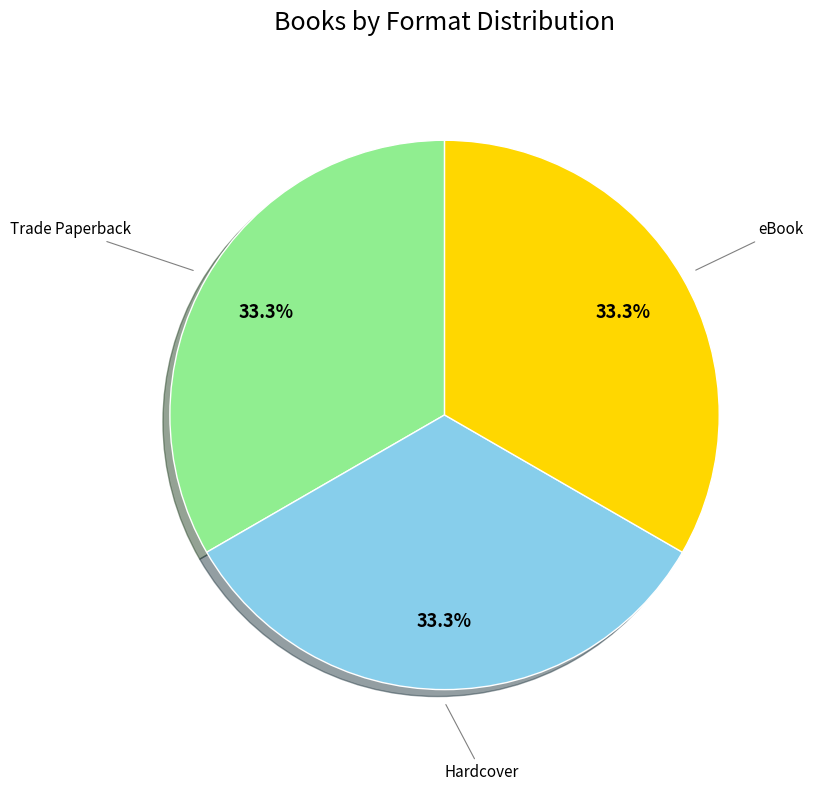

Count the number of slices in the pie.

3